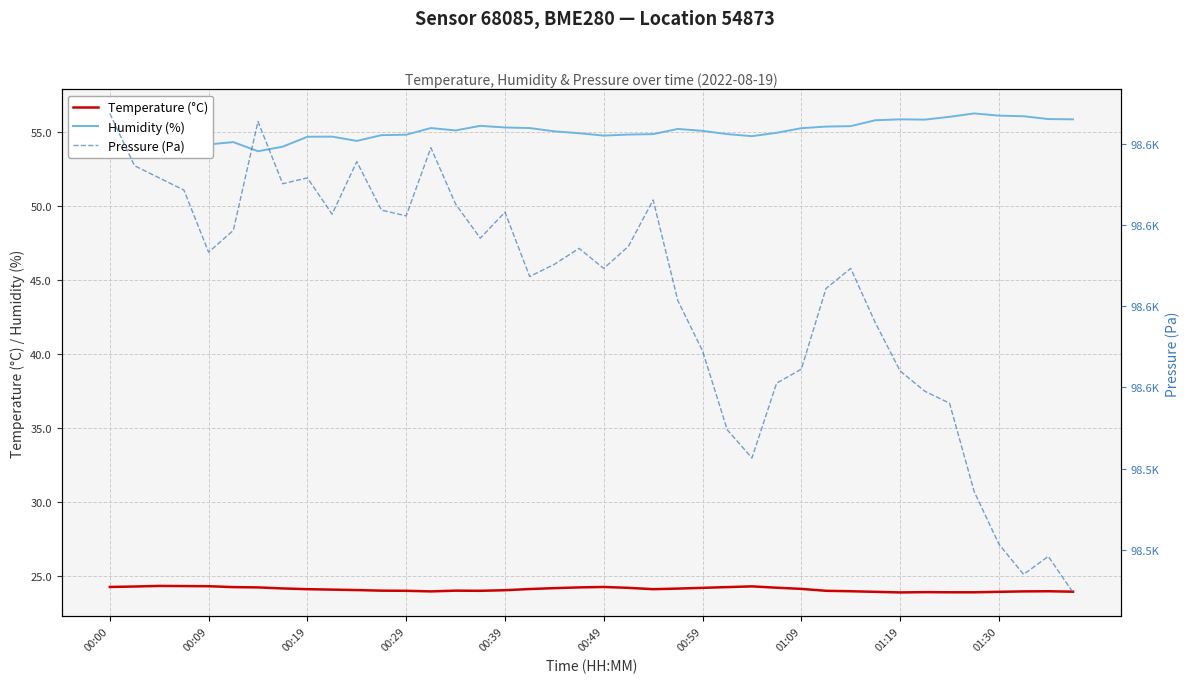

At which category is the sum across all series the highest?

00:00